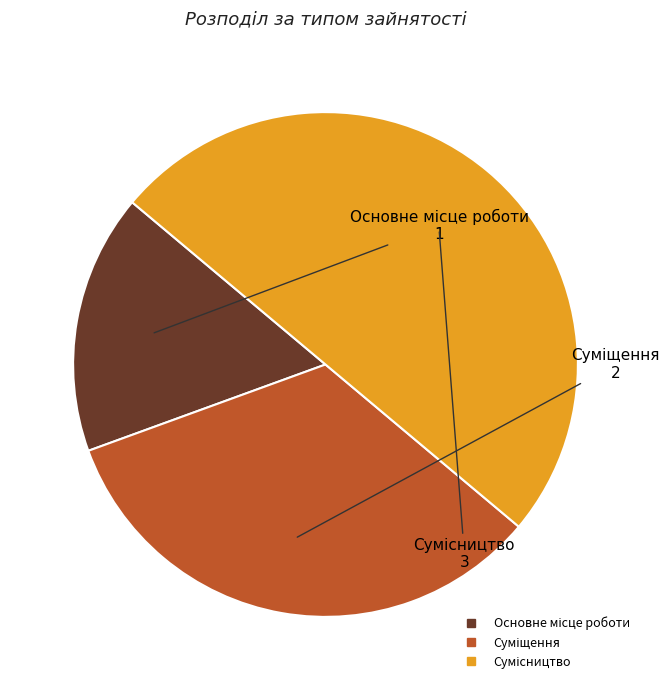

How many slices are in this pie chart?

3